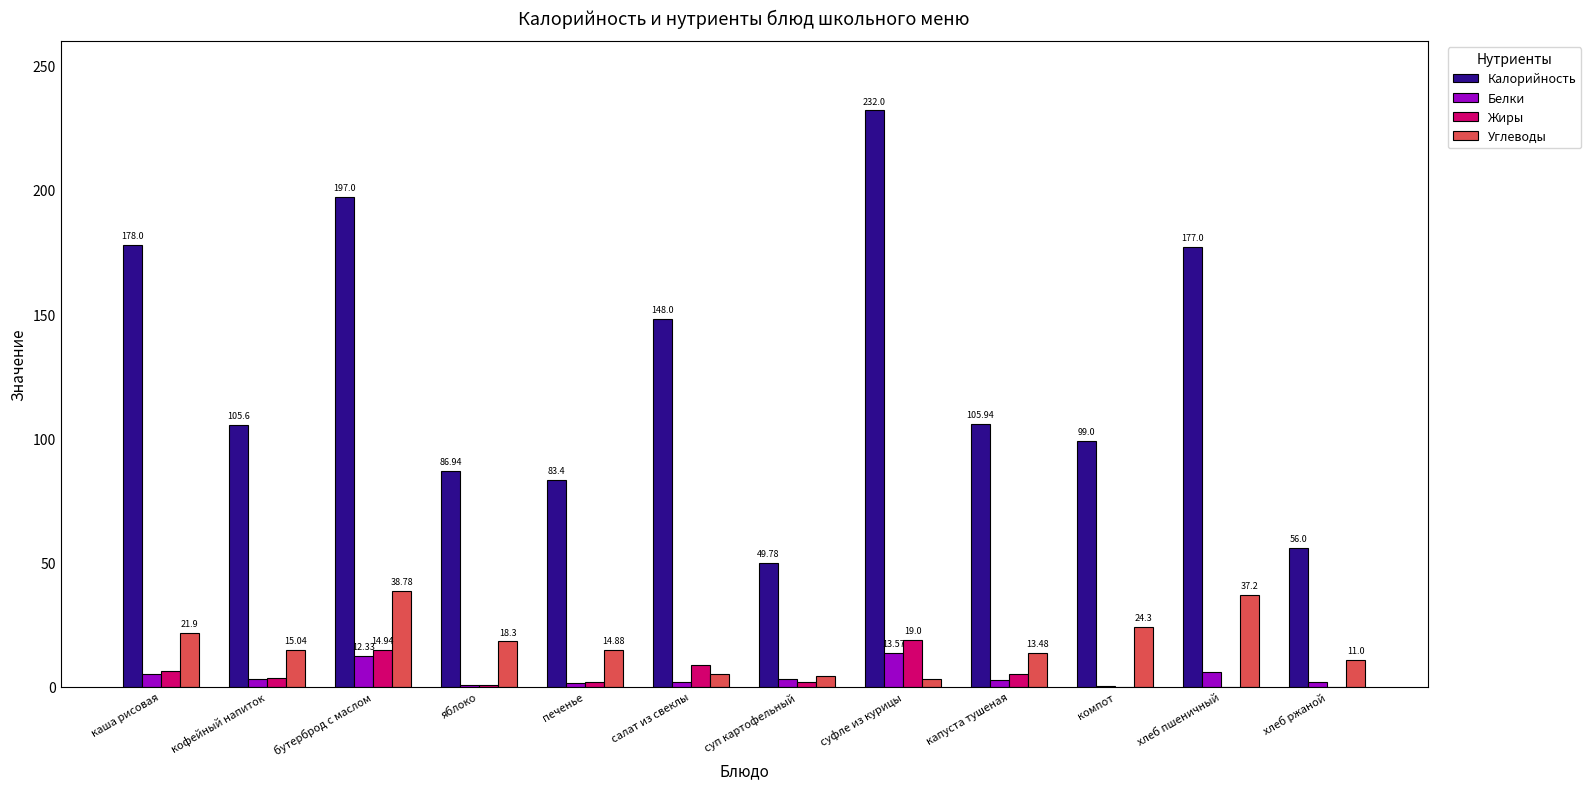

How many groups of bars are there?

12